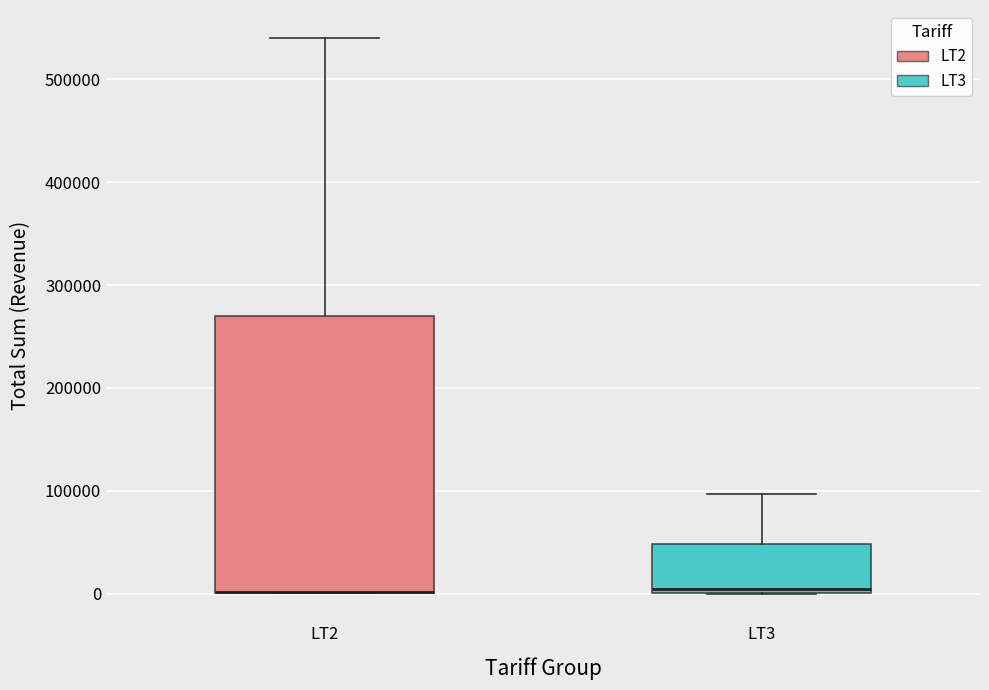

Comparing the boxes themselves (not the whiskers), which one is the tallest?

LT2